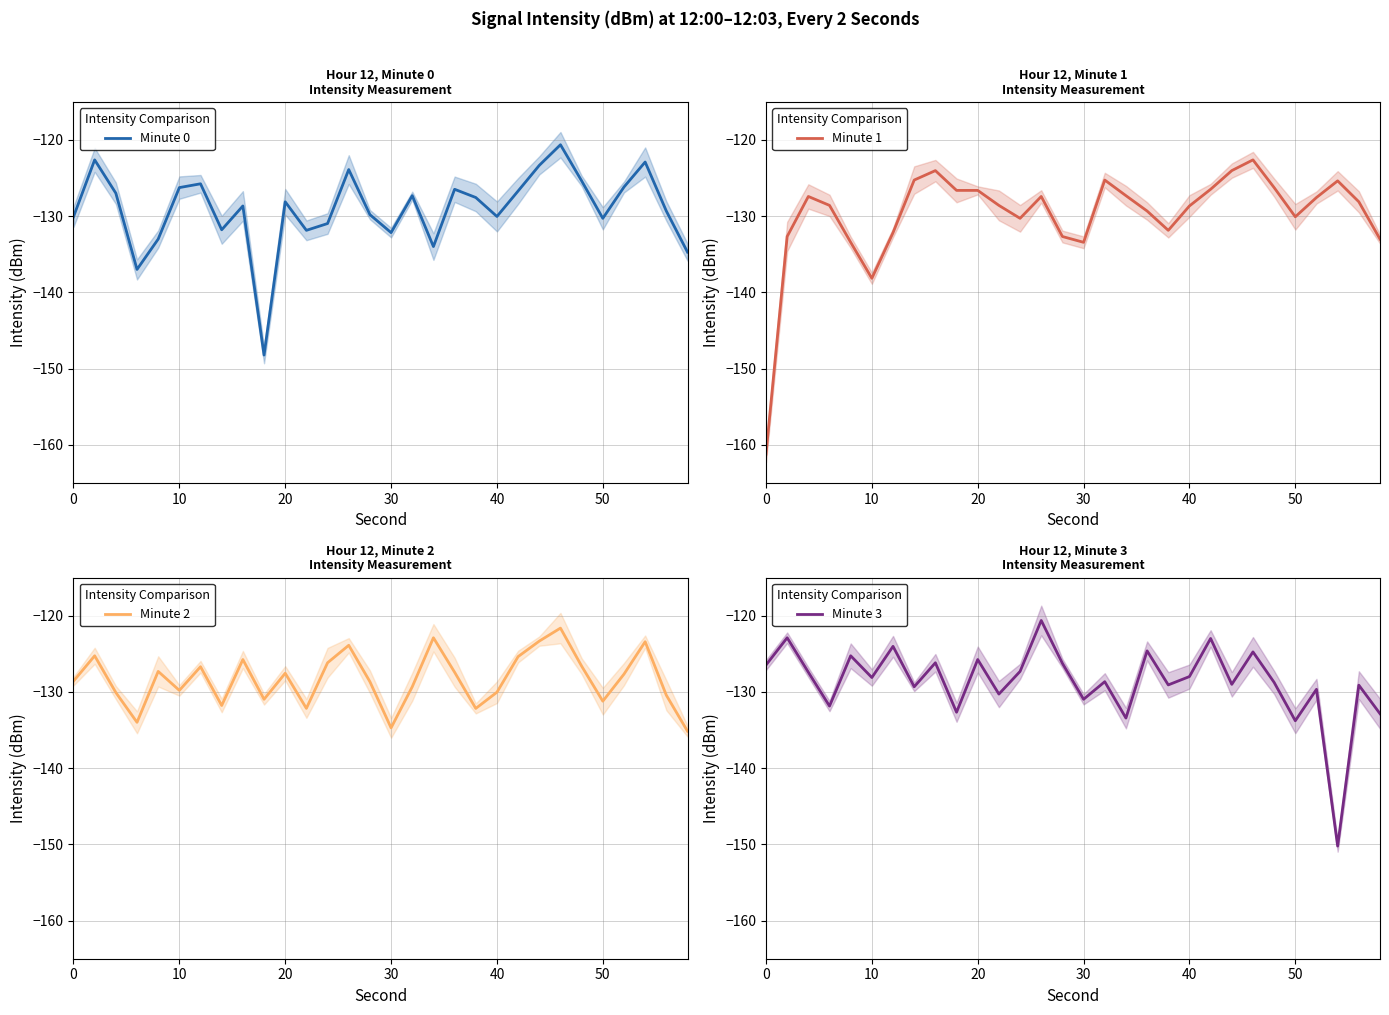

What is the value of the Minute 1 point at the 9th from the left?

-124.0